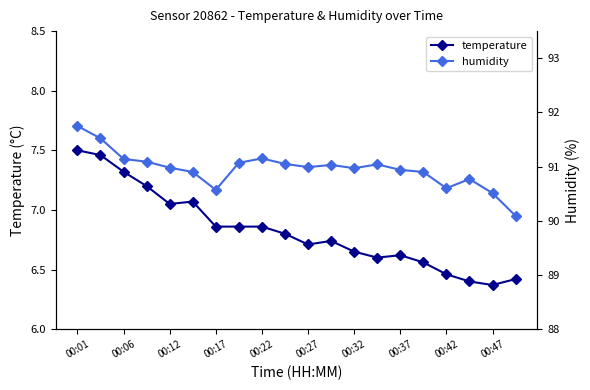

How many lines are shown in the chart?

2